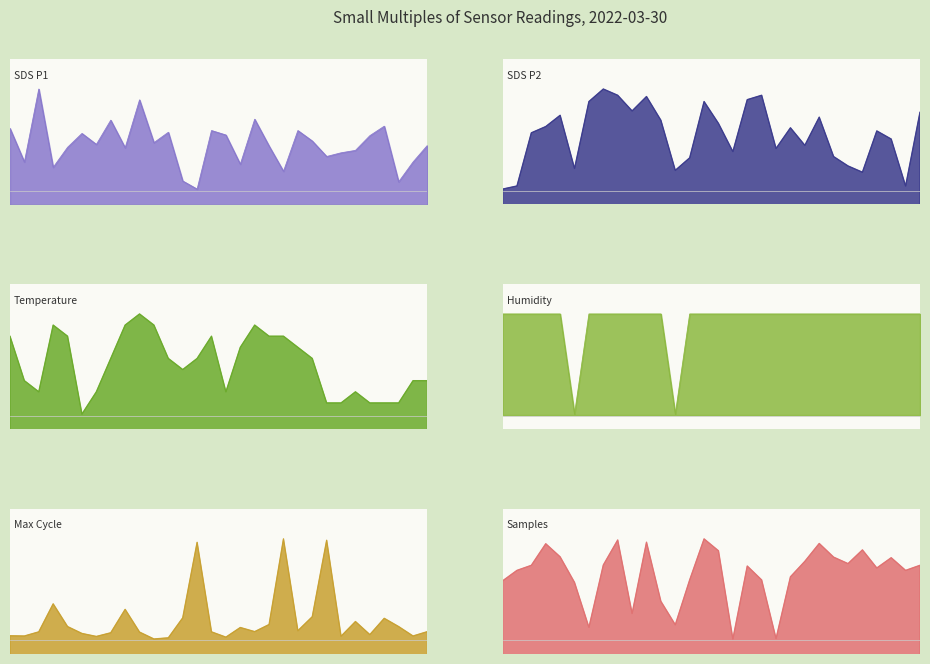

At which category is the sum across all series the highest?

06:20